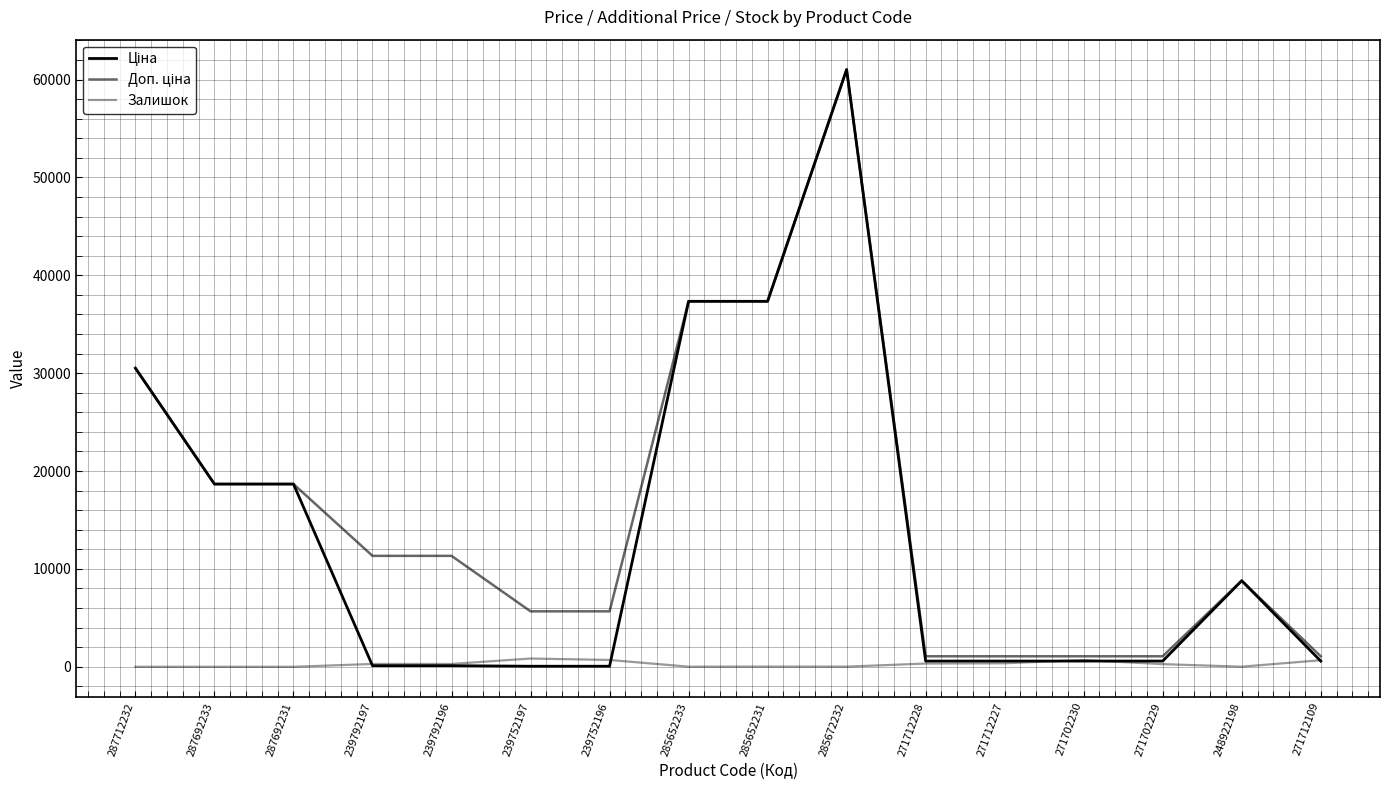

What is the value of the Ціна point at the 11th from the left?

586.0